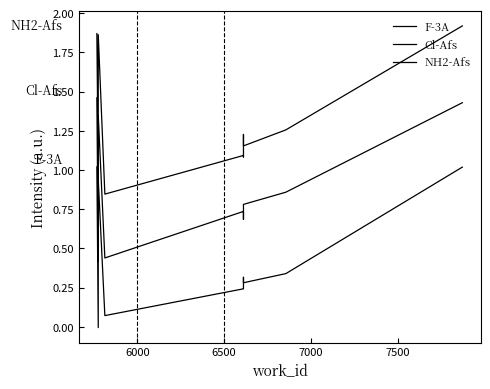

Which series has the largest range (max minus min)?

NH2-Afs